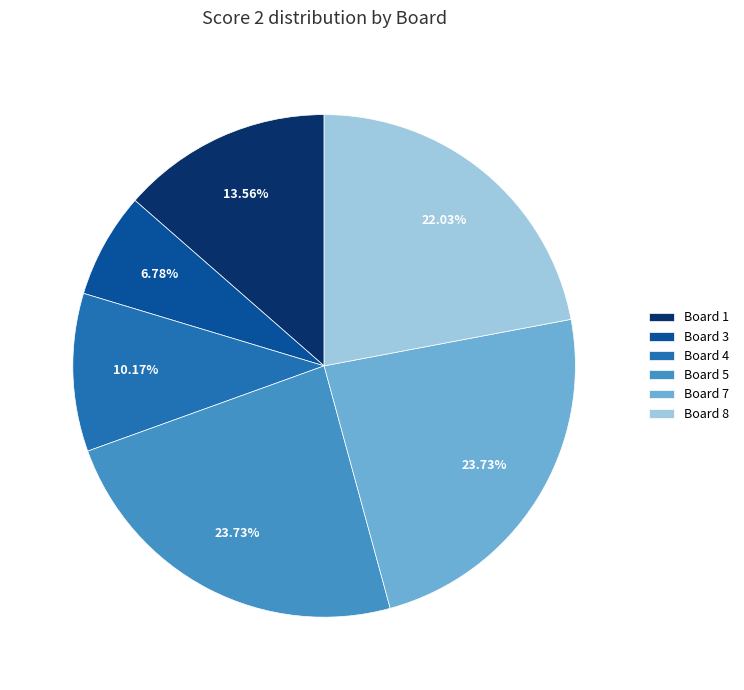

How many segments does this pie chart have?

6